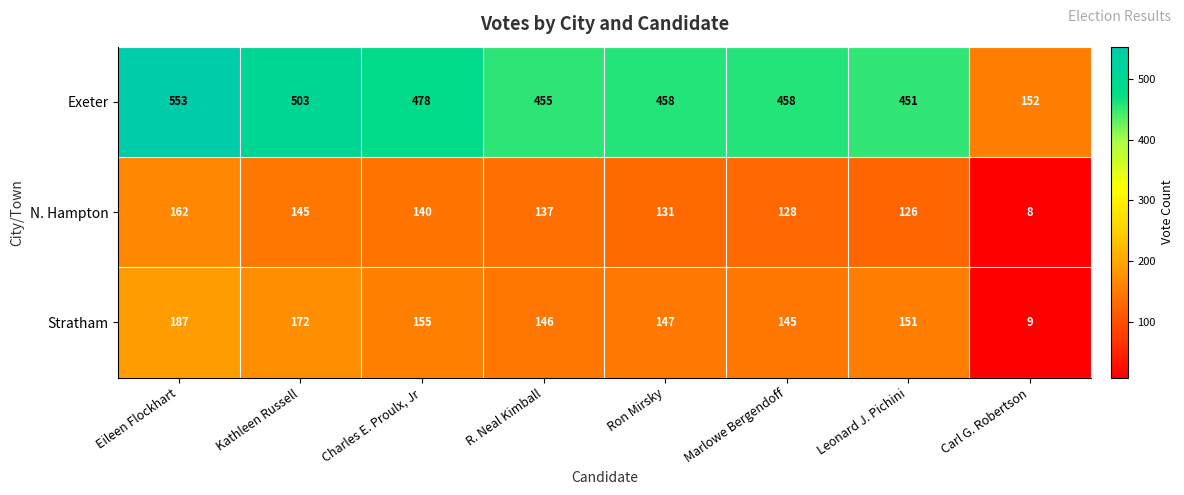

Reading right to left, transcribe all the data shown in this chart.

Exeter: Carl G. Robertson=152	Leonard J. Pichini=451	Marlowe Bergendoff=458	Ron Mirsky=458	R. Neal Kimball=455	Charles E. Proulx, Jr=478	Kathleen Russell=503	Eileen Flockhart=553
N. Hampton: Carl G. Robertson=8	Leonard J. Pichini=126	Marlowe Bergendoff=128	Ron Mirsky=131	R. Neal Kimball=137	Charles E. Proulx, Jr=140	Kathleen Russell=145	Eileen Flockhart=162
Stratham: Carl G. Robertson=9	Leonard J. Pichini=151	Marlowe Bergendoff=145	Ron Mirsky=147	R. Neal Kimball=146	Charles E. Proulx, Jr=155	Kathleen Russell=172	Eileen Flockhart=187